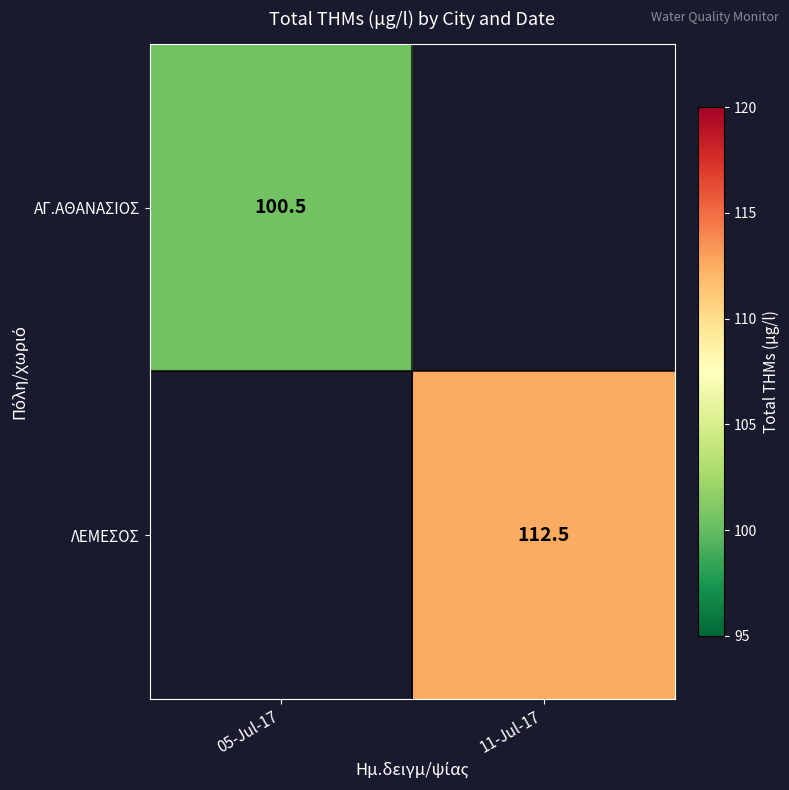

The ΑΓ.ΑΘΑΝΑΣΙΟΣ series shows 100.5 at 05-Jul-17. True or false?

True